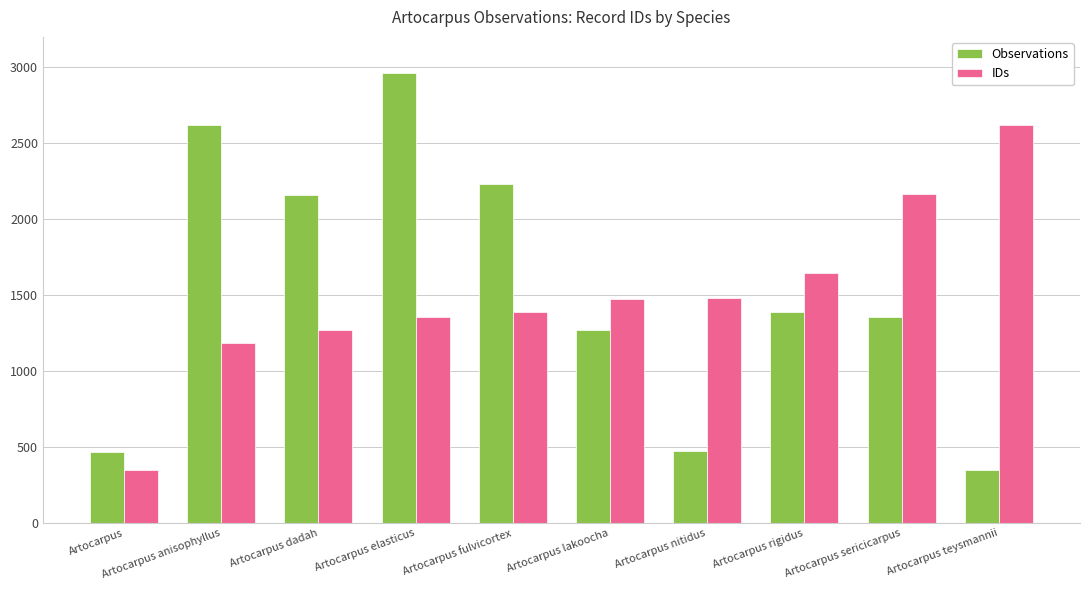

What is the spread (max minus min) of values at Artocarpus rigidus?

259